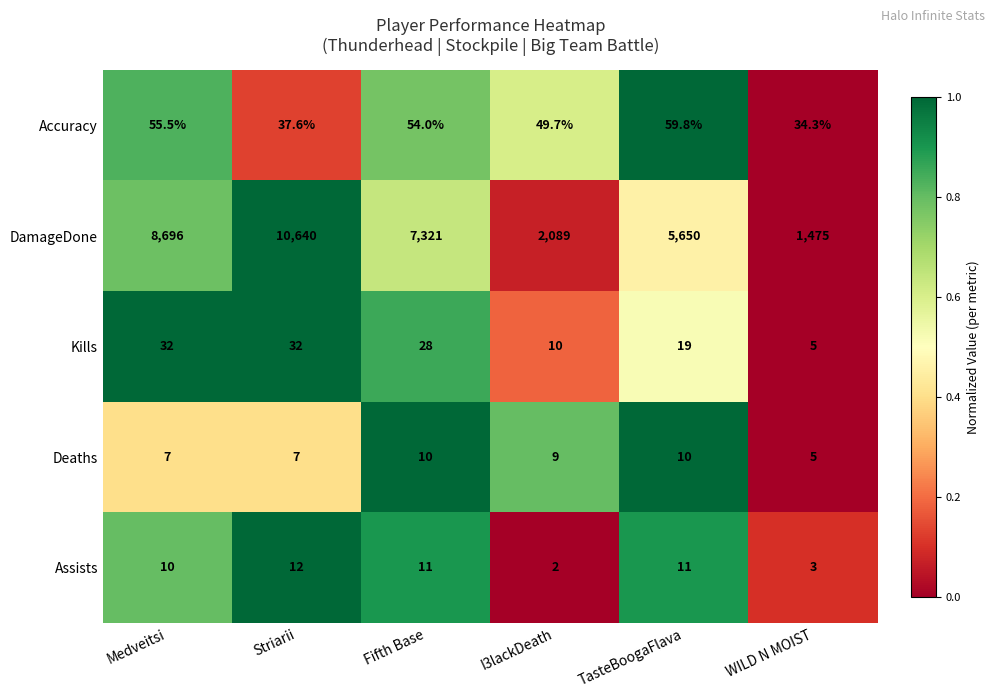

Which series has the largest total across all categories?

DamageDone